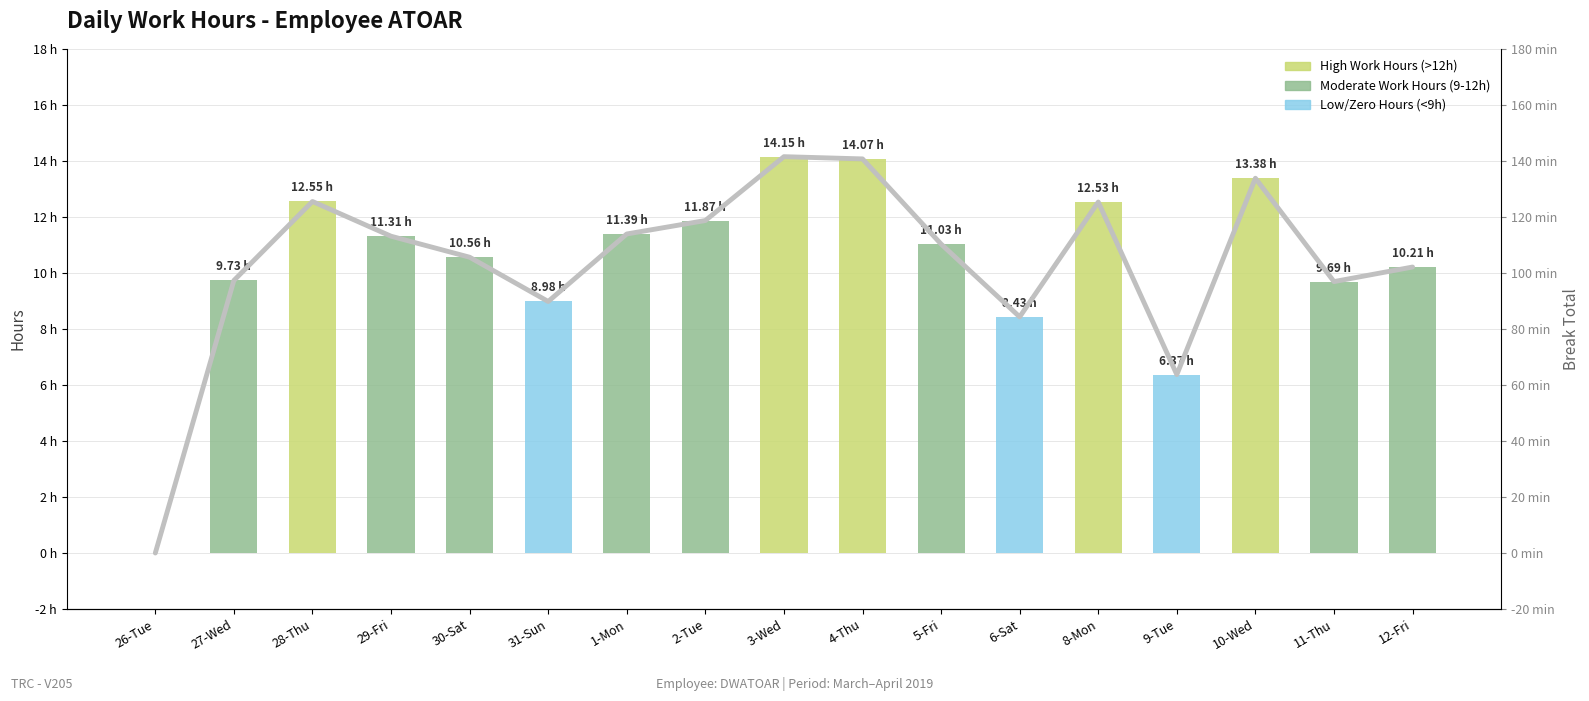

The chart shows a value of 12.5 at 8-Mon. True or false?

True